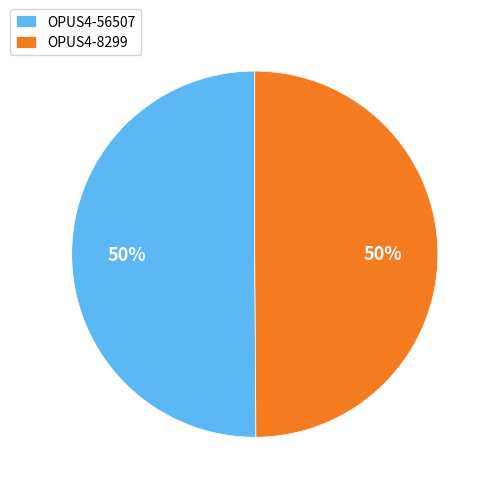

What is the ratio of the value at OPUS4-56507 to the value at OPUS4-8299?

1.0